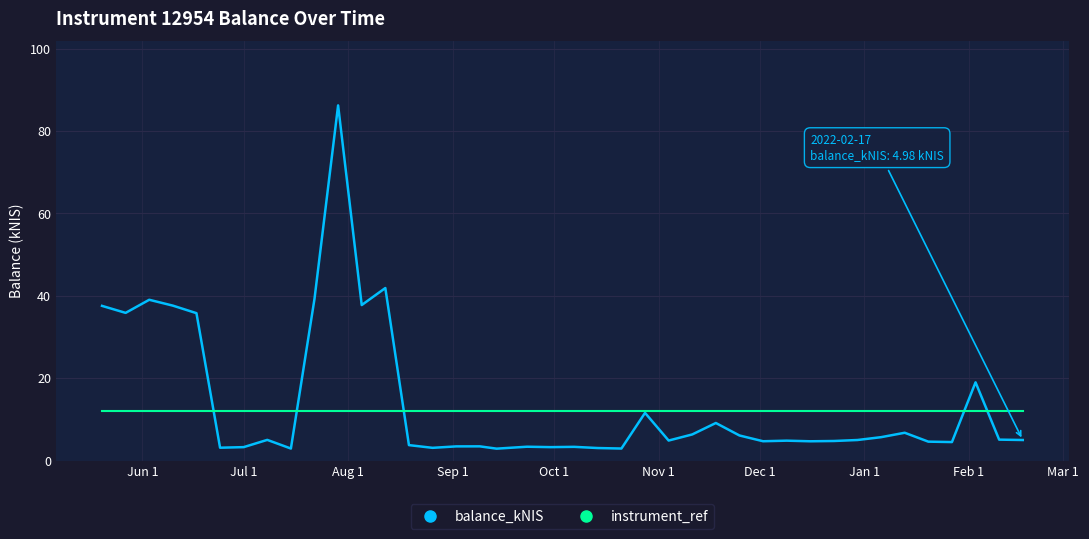

Which series has the widest spread of values?

balance_kNIS